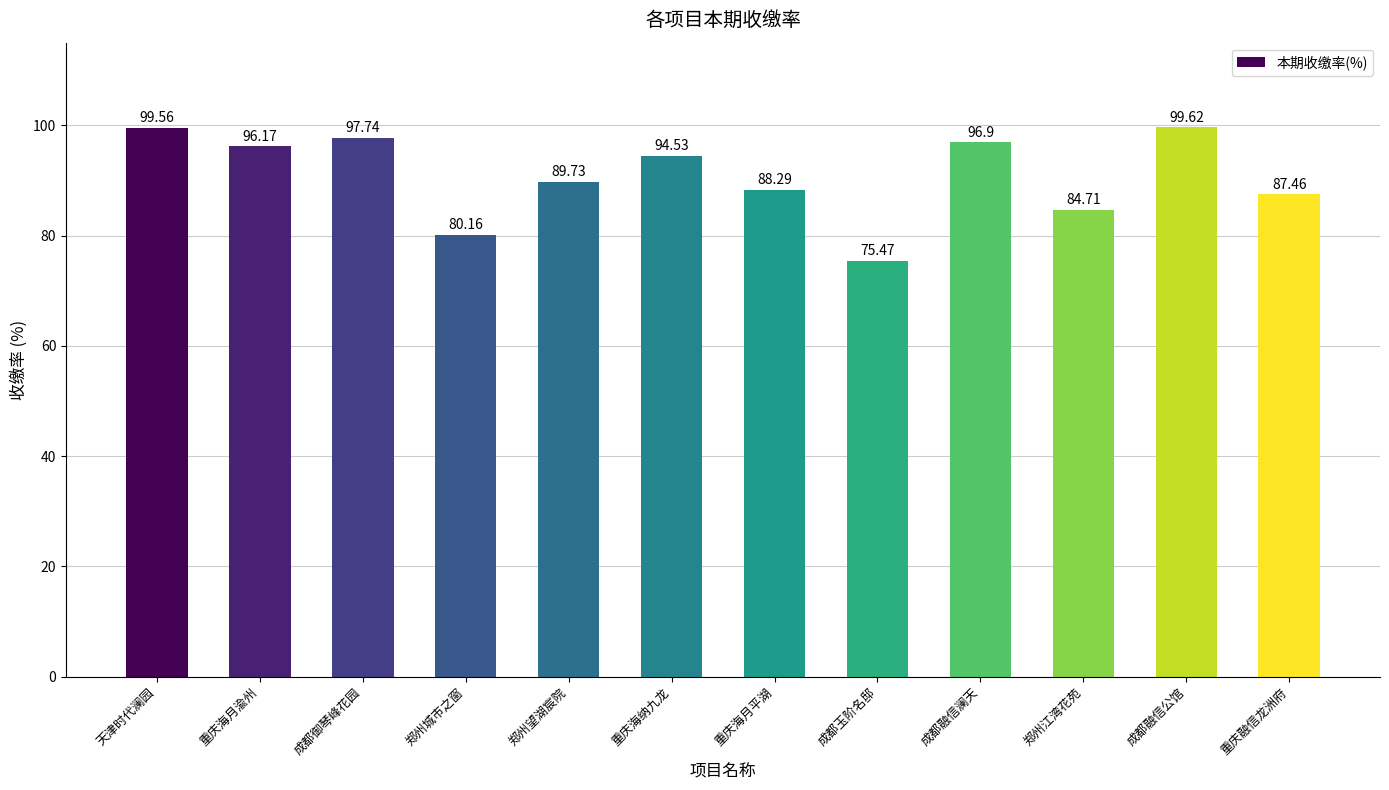

Rank the categories by value from highest to lowest.

成都融信公馆, 天津时代澜园, 成都御琴峰花园, 成都融信澜天, 重庆海月渝州, 重庆海纳九龙, 郑州望湖宸院, 重庆海月平湖, 重庆融信龙洲府, 郑州江湾花苑, 郑州城市之窗, 成都玉阶名邸